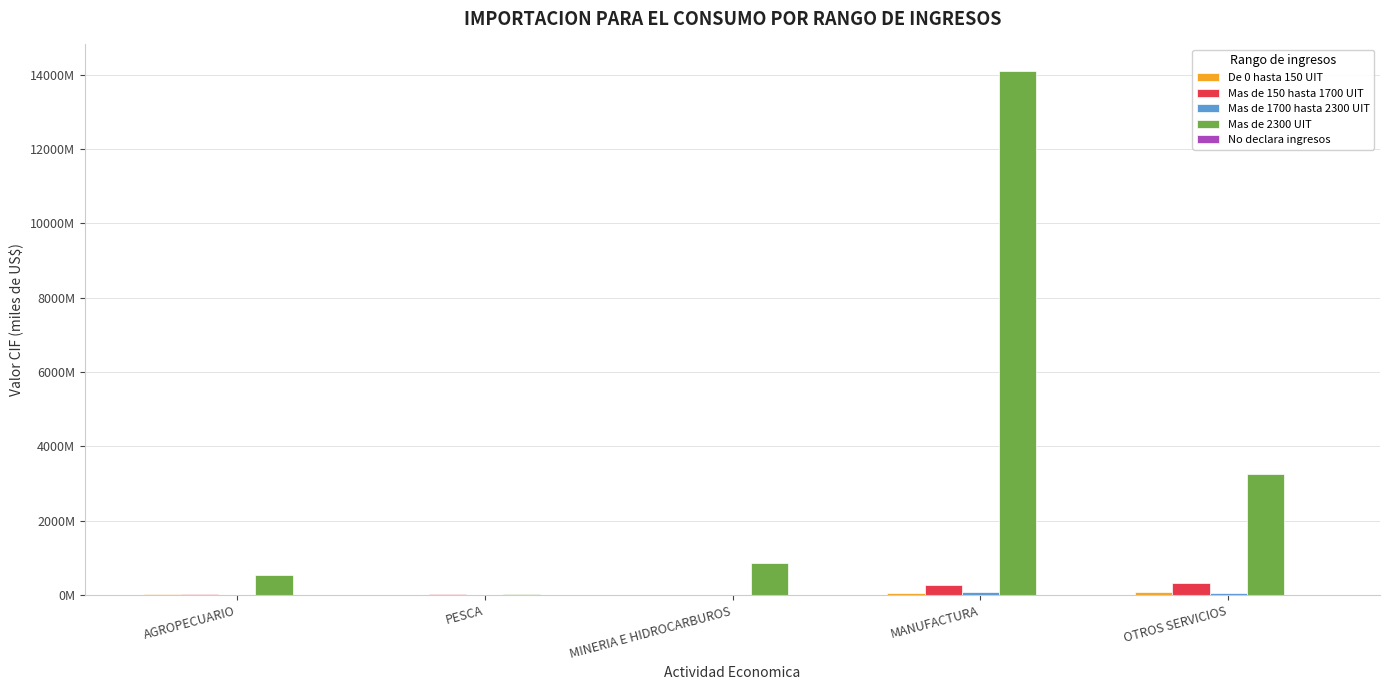

Reading right to left, extract all data points from this chart.

De 0 hasta 150 UIT: OTROS SERVICIOS=79523120.1	MANUFACTURA=47061175.3	MINERIA E HIDROCARBUROS=2444377.4	PESCA=6813289.1	AGROPECUARIO=20447467.7
Mas de 150 hasta 1700 UIT: OTROS SERVICIOS=322759445.4	MANUFACTURA=271118662.4	MINERIA E HIDROCARBUROS=4777049.4	PESCA=24322038.3	AGROPECUARIO=26298852.2
Mas de 1700 hasta 2300 UIT: OTROS SERVICIOS=53903981.3	MANUFACTURA=86426238.3	MINERIA E HIDROCARBUROS=9367504.8	PESCA=4421521.7	AGROPECUARIO=6505206.3
Mas de 2300 UIT: OTROS SERVICIOS=3259310234.9	MANUFACTURA=14103284906.5	MINERIA E HIDROCARBUROS=859370452.8	PESCA=41535609.1	AGROPECUARIO=548146656.0
No declara ingresos: OTROS SERVICIOS=12482391.4	MANUFACTURA=118210.2	MINERIA E HIDROCARBUROS=37973.9	PESCA=524298.2	AGROPECUARIO=38050.2